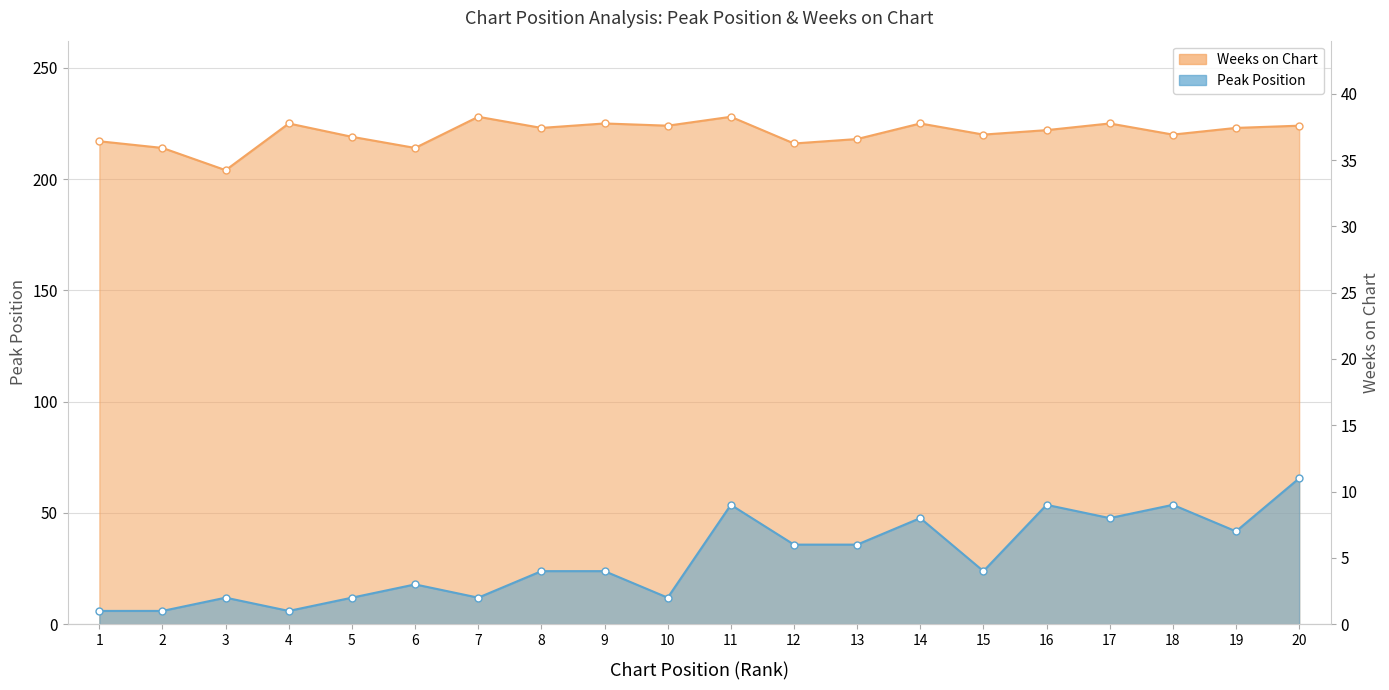

Does the chart display data point markers on the line(s)?

Yes